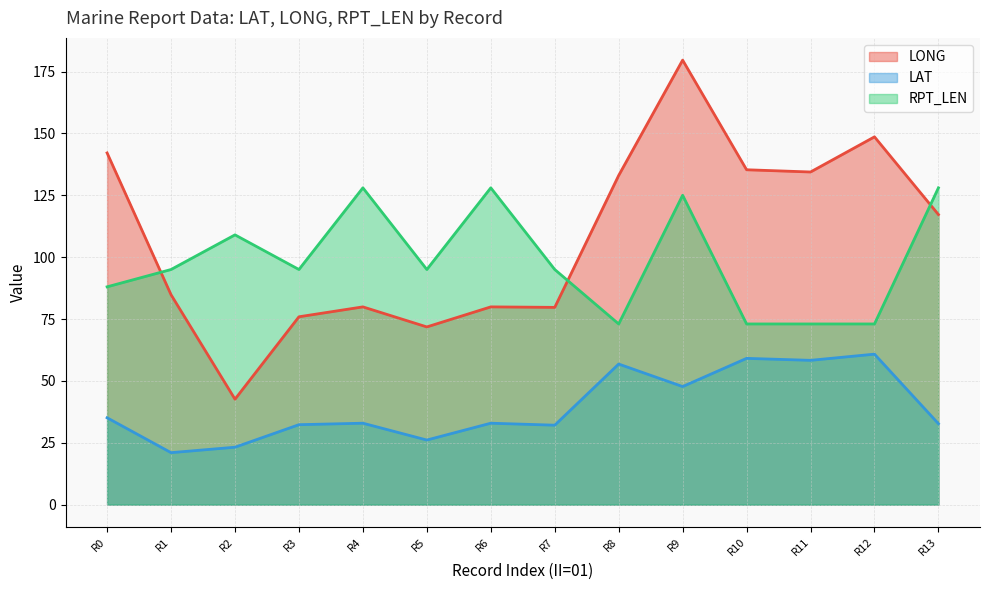

Which category has the highest value in the LONG series?

R9